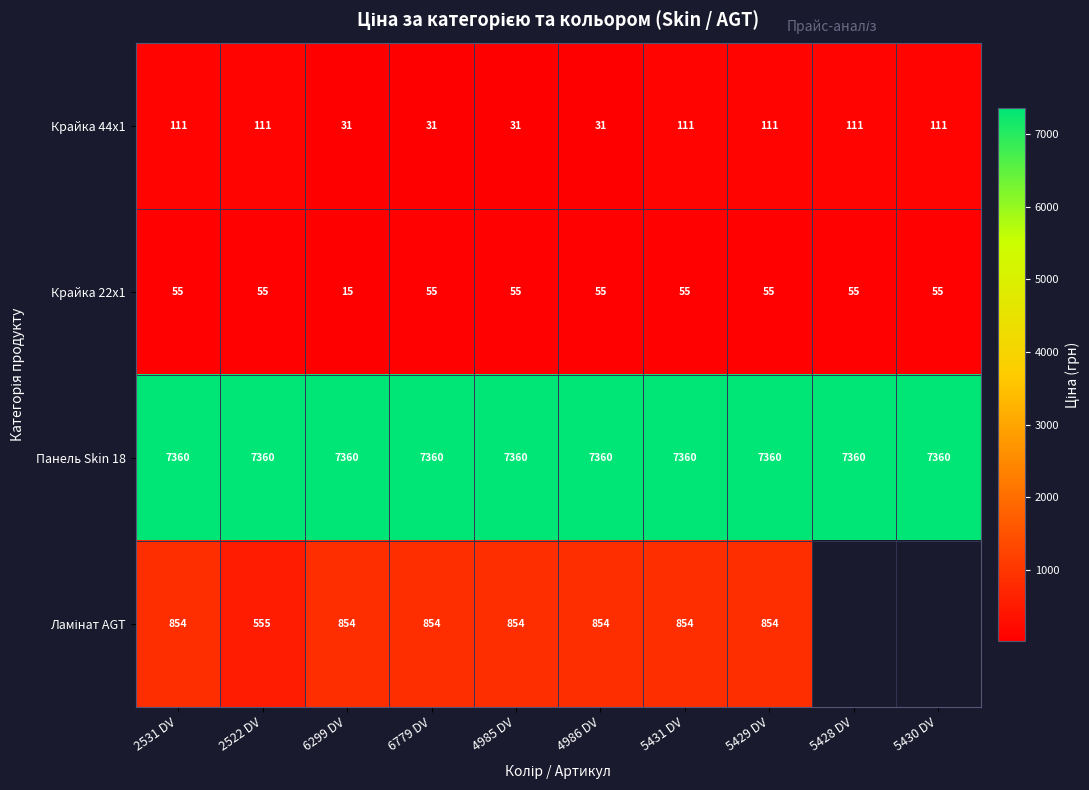

Is the value of Ламінат AGT at 2522 DV greater than the value of Панель Skin 18 at 5429 DV?

No